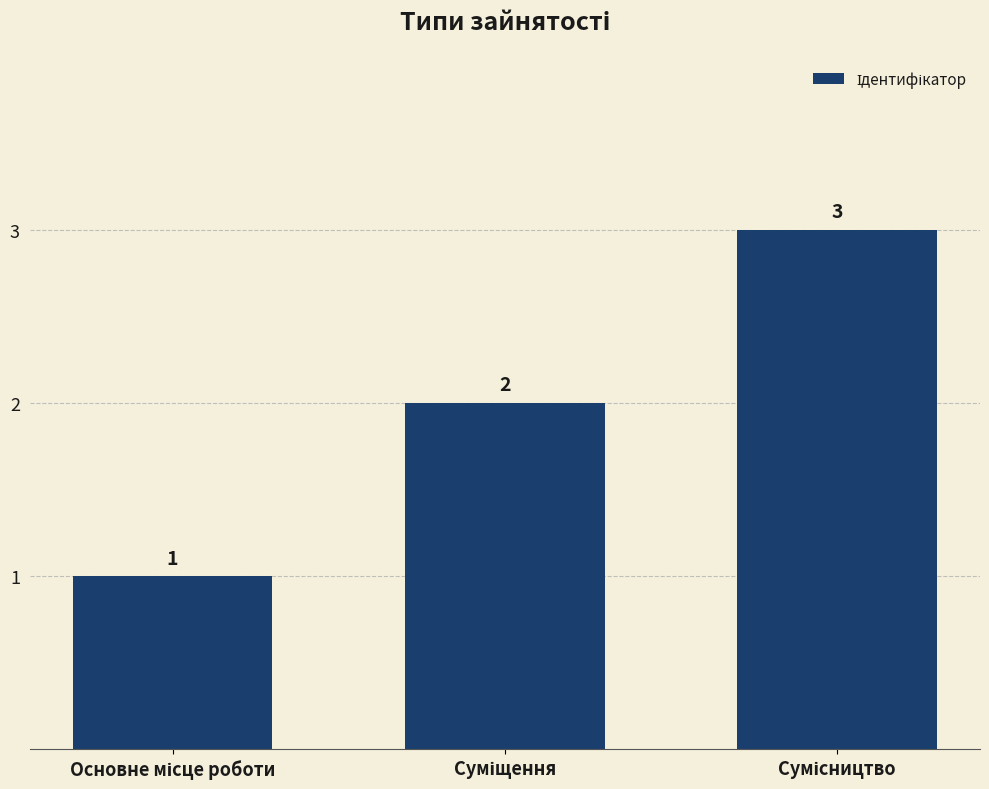

How many values are between 1 and 3?

3